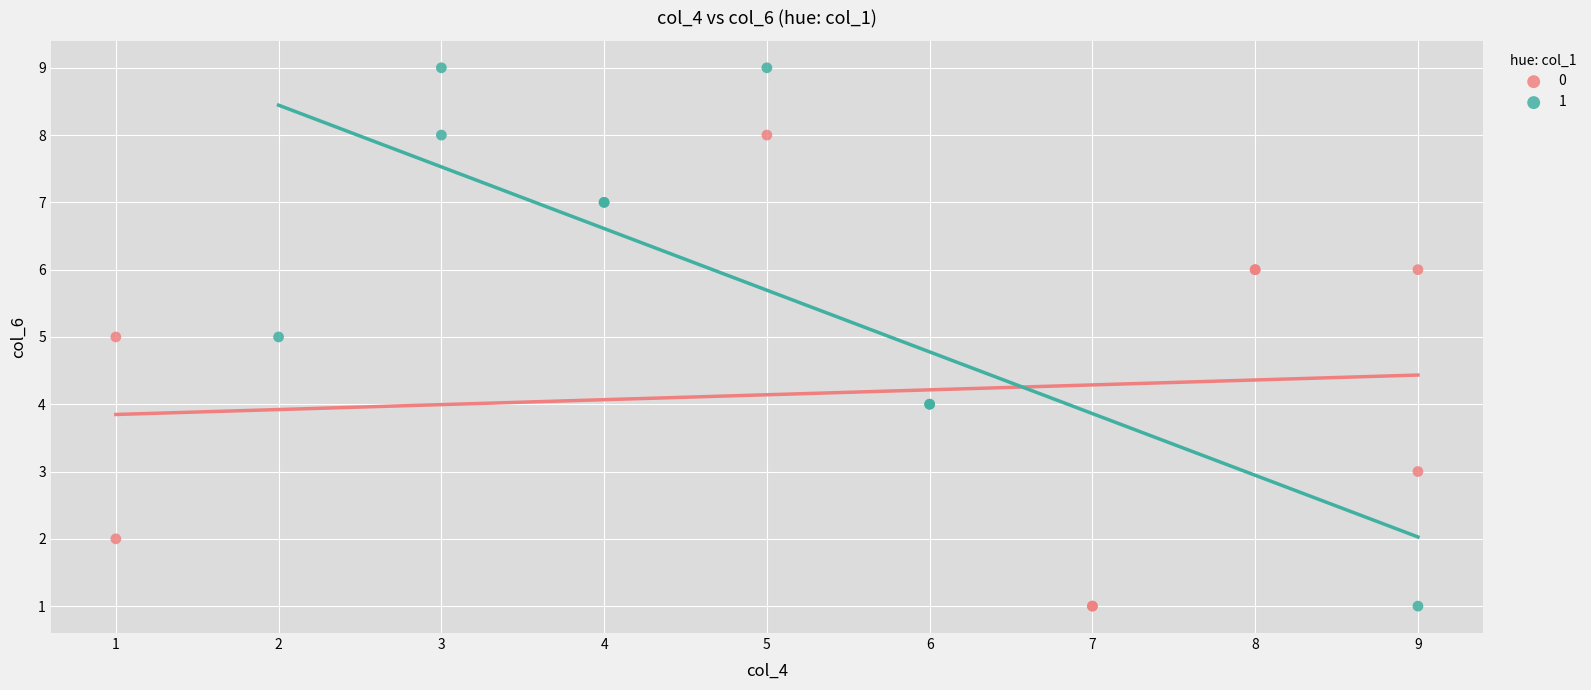

Which series reaches the maximum Y coordinate?

1